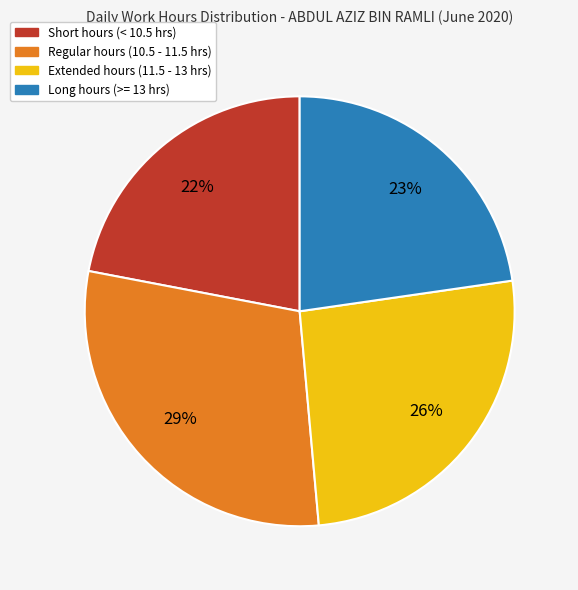

To the nearest percent, what is the average slice percentage?

25%